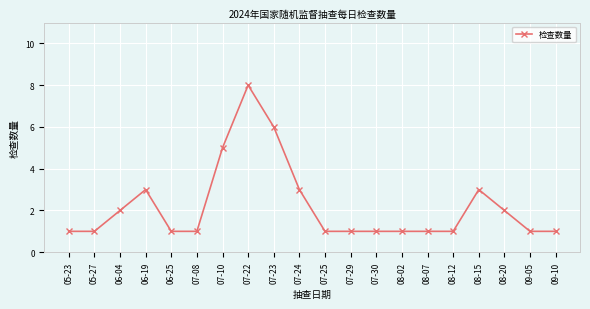

Reading left to right, transcribe all the data shown in this chart.

1	1	2	3	1	1	5	8	6	3	1	1	1	1	1	1	3	2	1	1